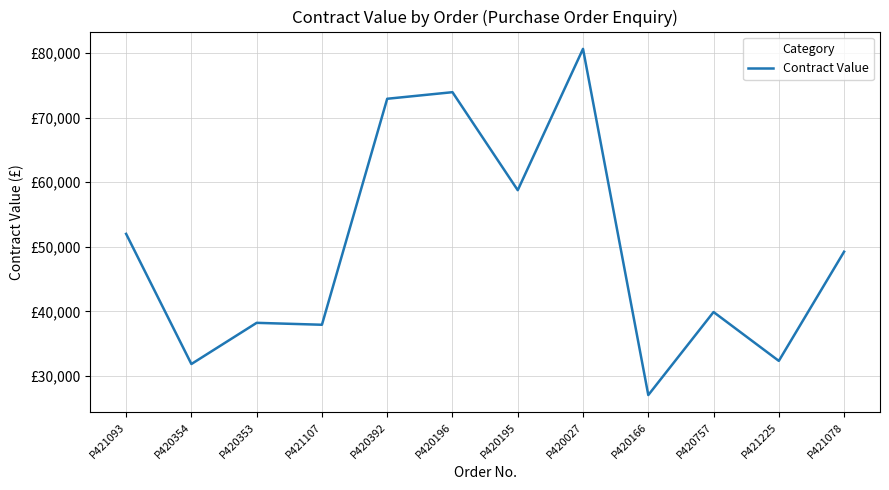

Is this an area chart (filled region under the line)?

No